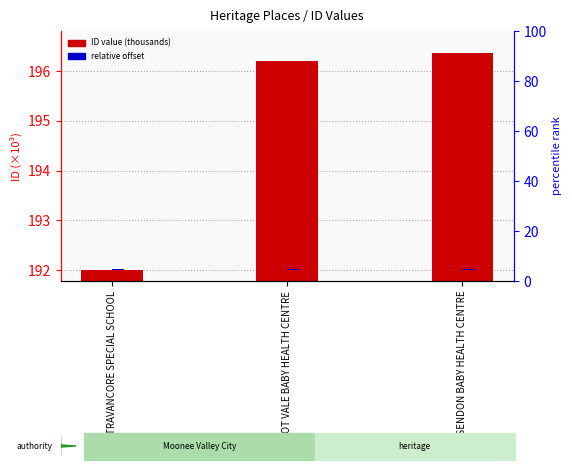

What is the greatest value displayed?

196.4